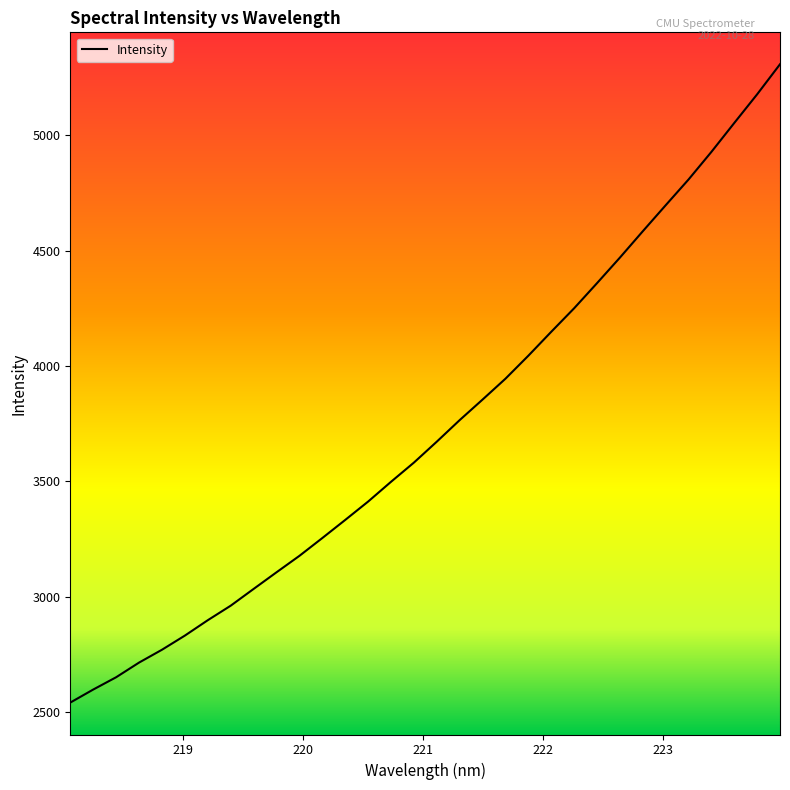

What is the maximum value shown in the chart?

5308.5